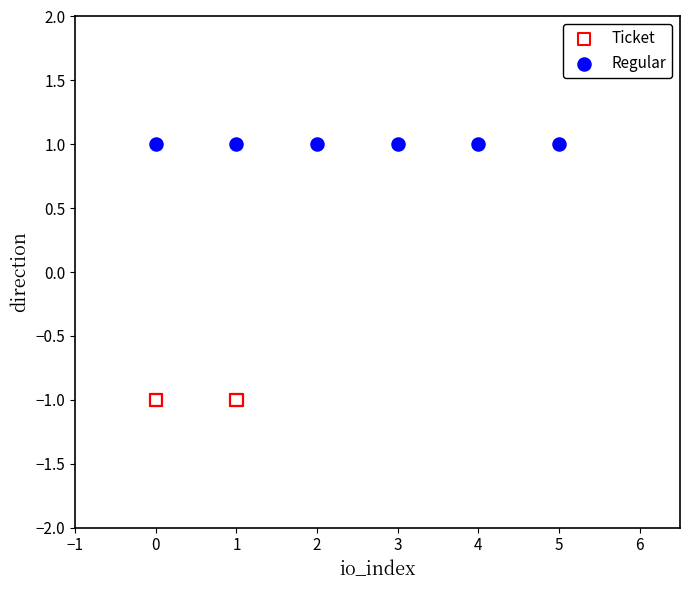

Which series contains the lowest Y value?

Ticket